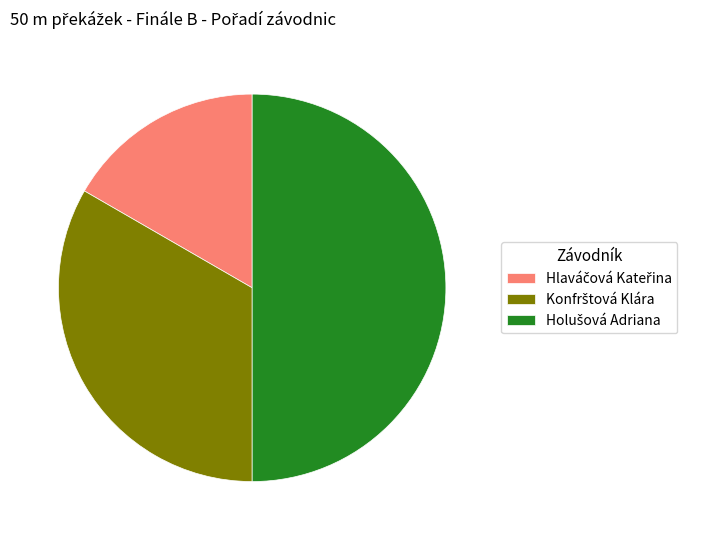

Is Konfrštová Klára the majority of the pie?

No